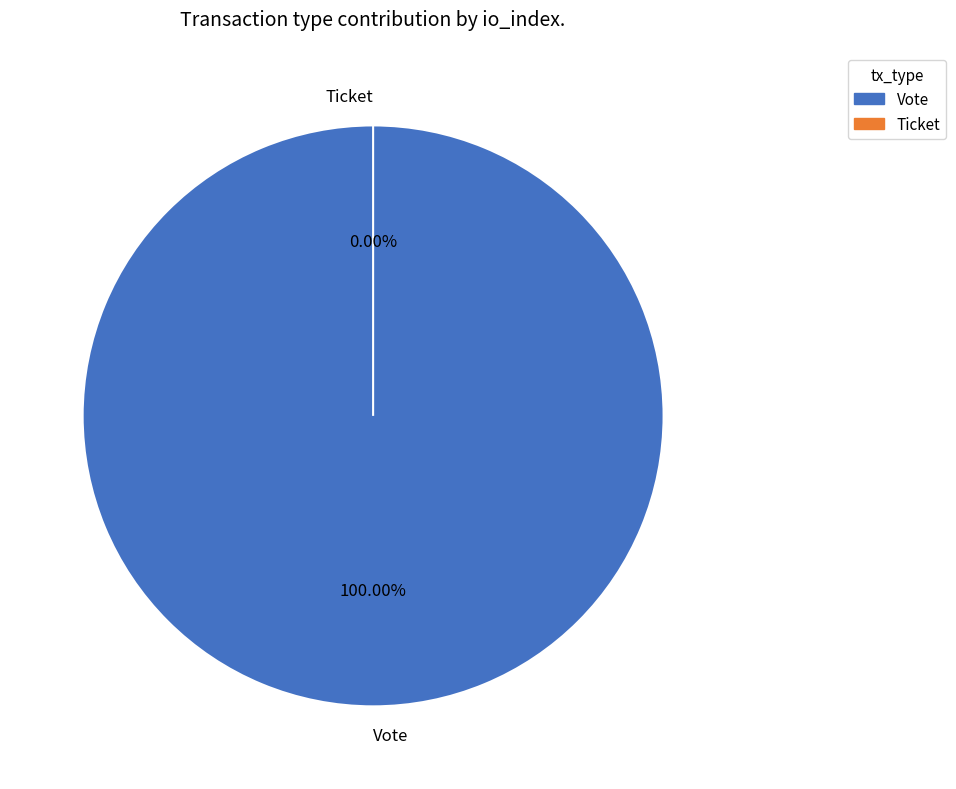

Which slice is the smallest?

Ticket